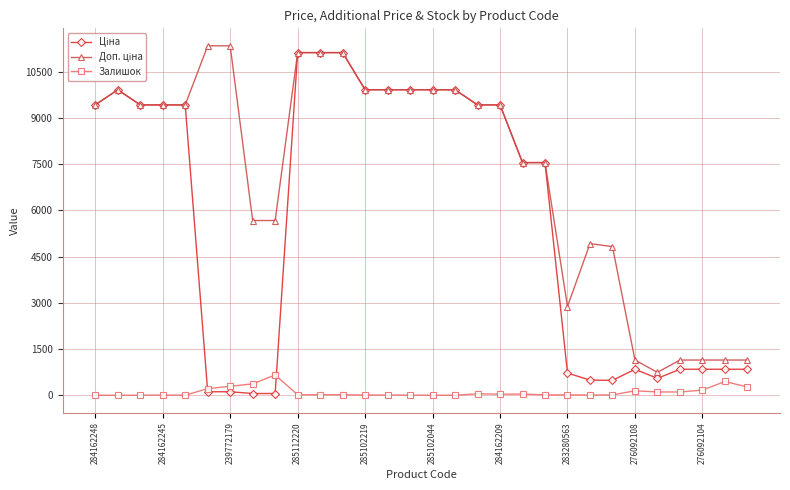

At how many categories does at least one series exceed 3667?

23